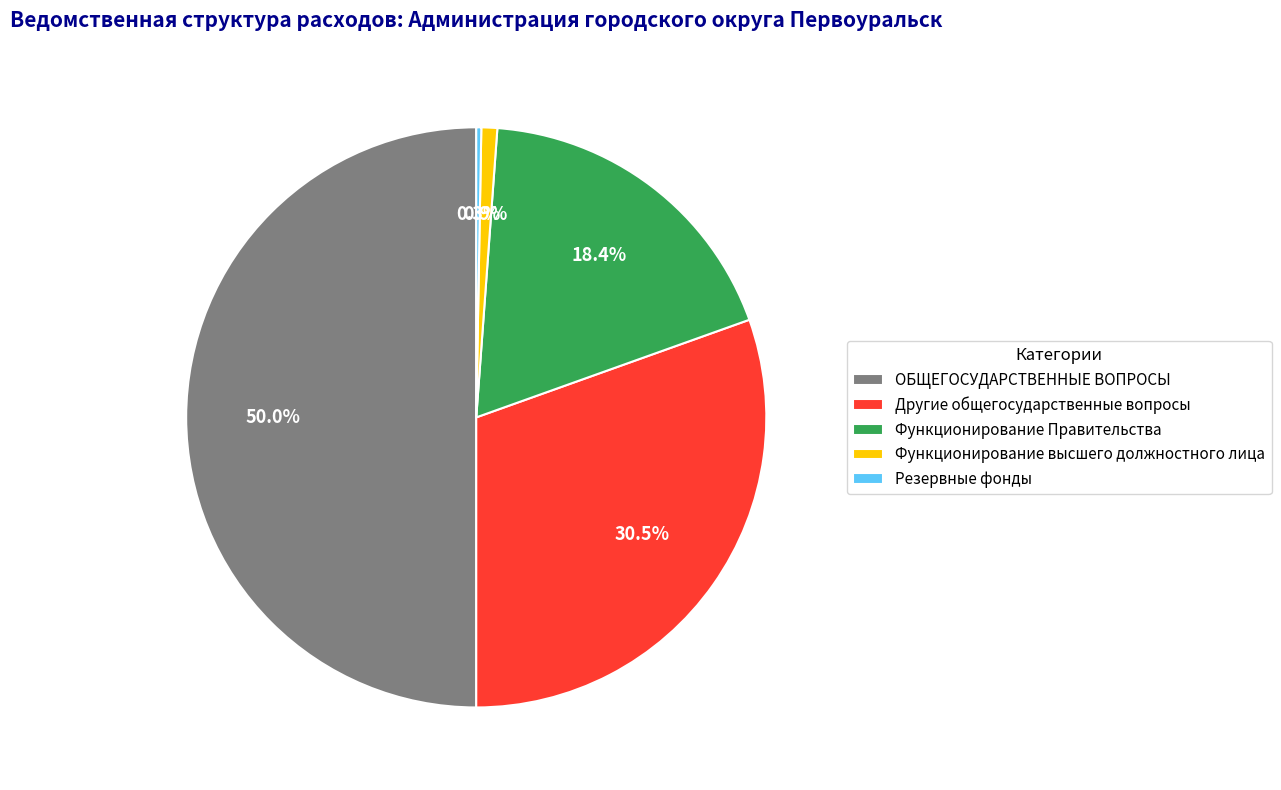

What is the largest slice in the pie chart?

ОБЩЕГОСУДАРСТВЕННЫЕ ВОПРОСЫ